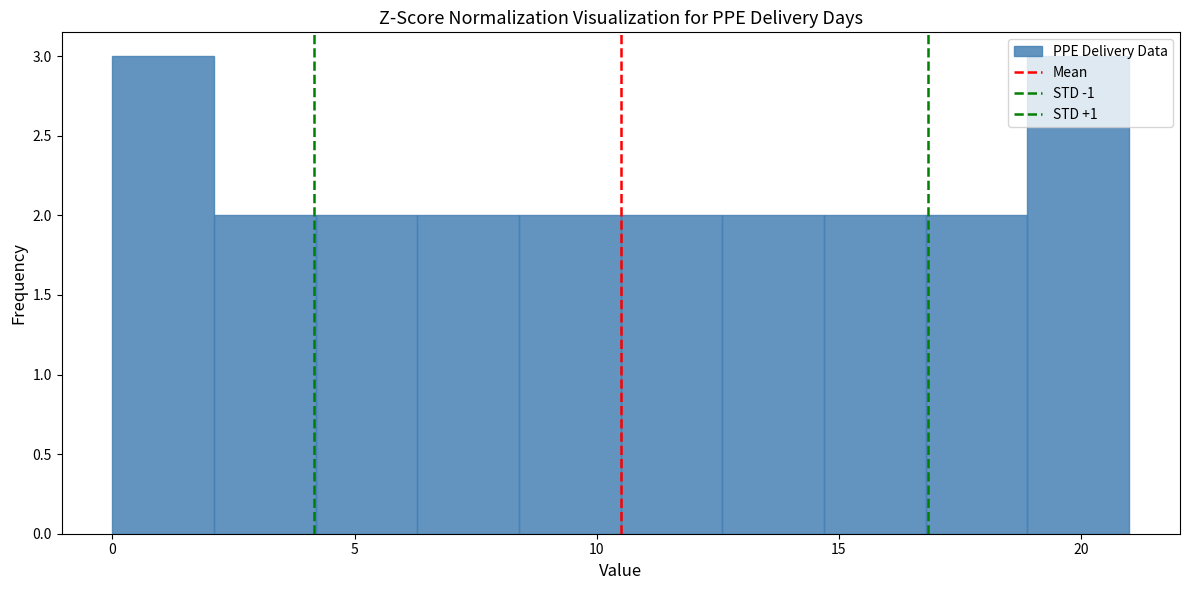

Reading left to right, list every bar in this chart as the range it spans on the x-axis followed by its height. Neither the bar edges nor the heights are printed on the chart, so give them approximately, as read against the axes.

0.0 to 2.1: 3
2.1 to 4.2: 2
4.2 to 6.3: 2
6.3 to 8.4: 2
8.4 to 10.5: 2
10.5 to 12.6: 2
12.6 to 14.7: 2
14.7 to 16.8: 2
16.8 to 18.9: 2
18.9 to 21.0: 3